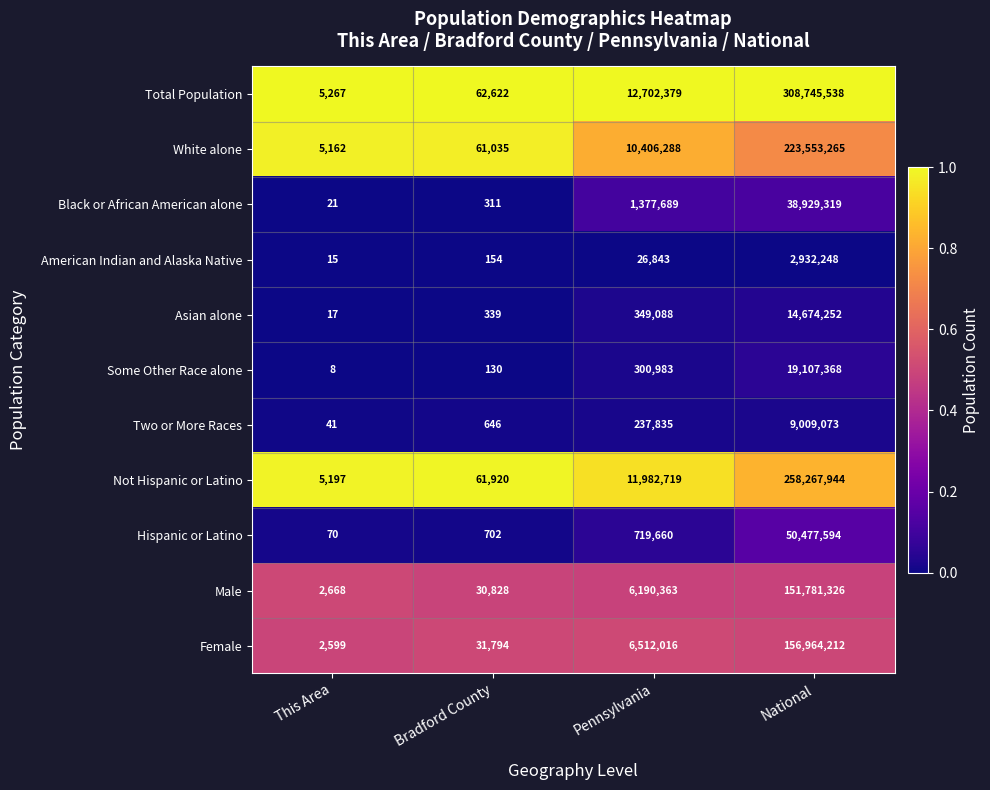

How many data points in Some Other Race alone are less than 300983?

2